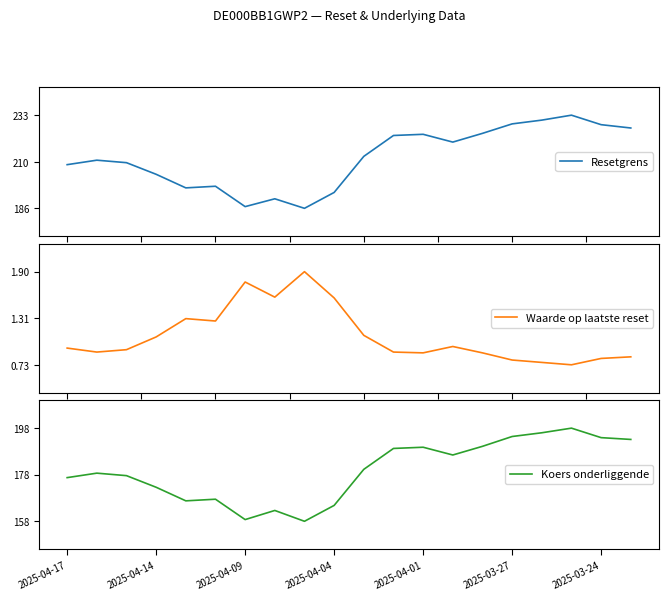

What is the highest value of the Resetgrens series?

233.4